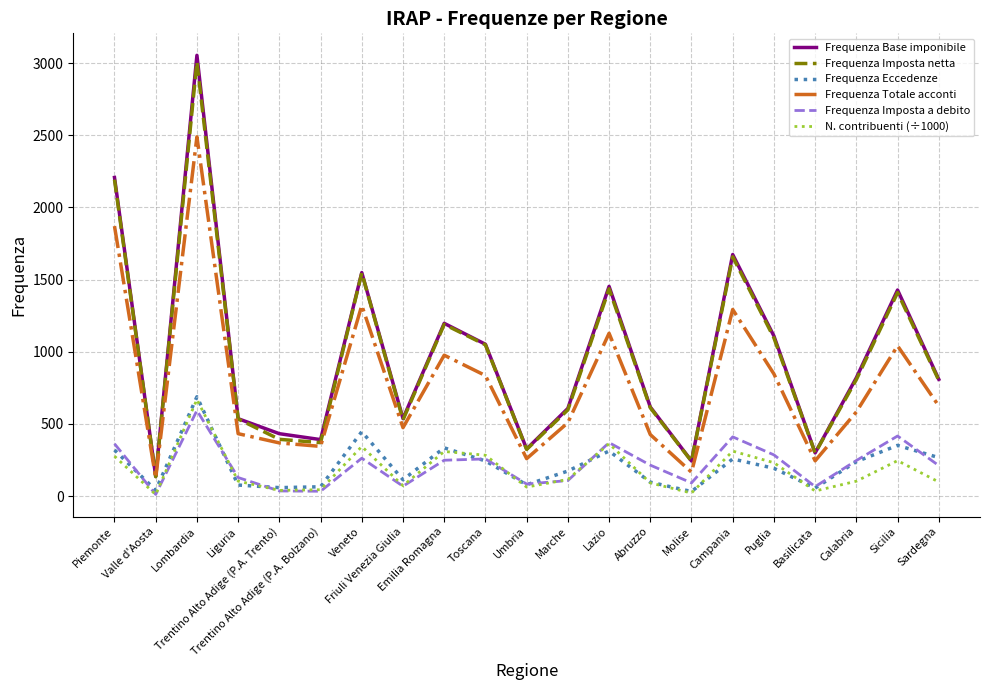

At which category is the sum across all series the highest?

Lombardia